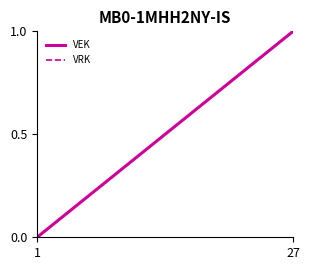

Does the chart display data point markers on the line(s)?

No